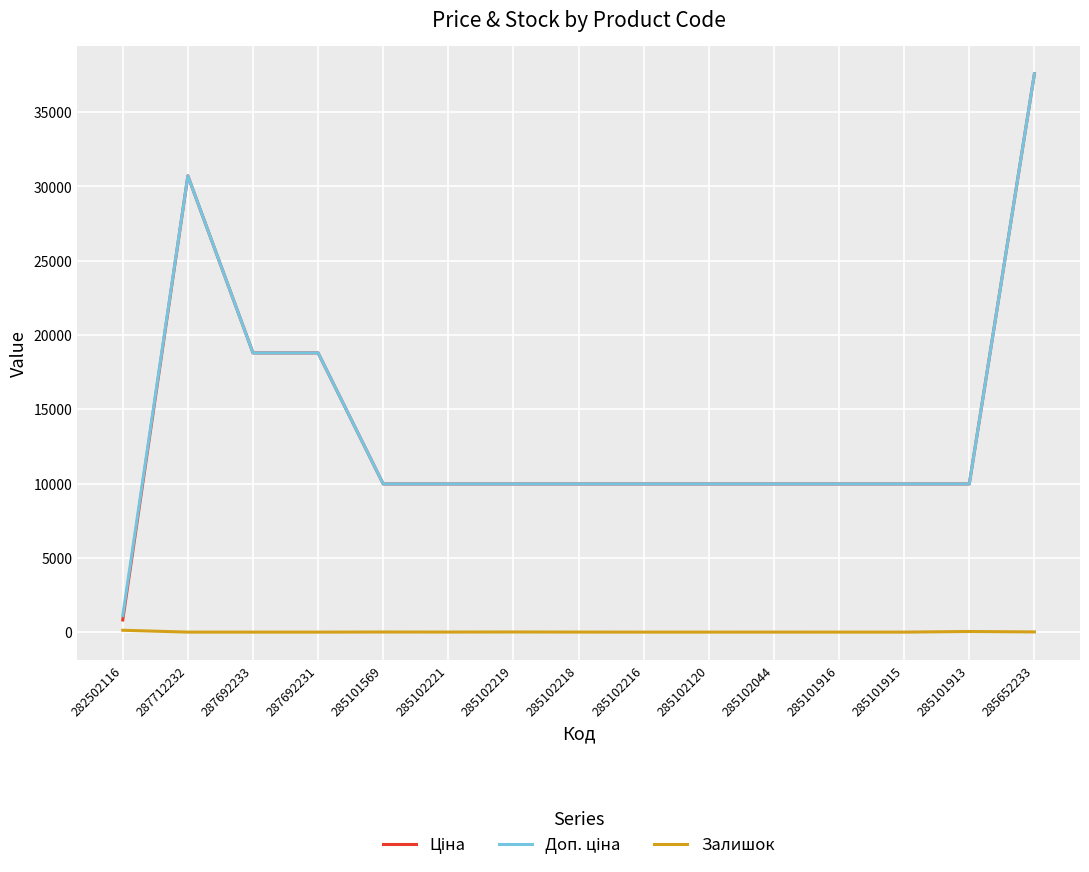

At which category is the sum across all series the highest?

285652233